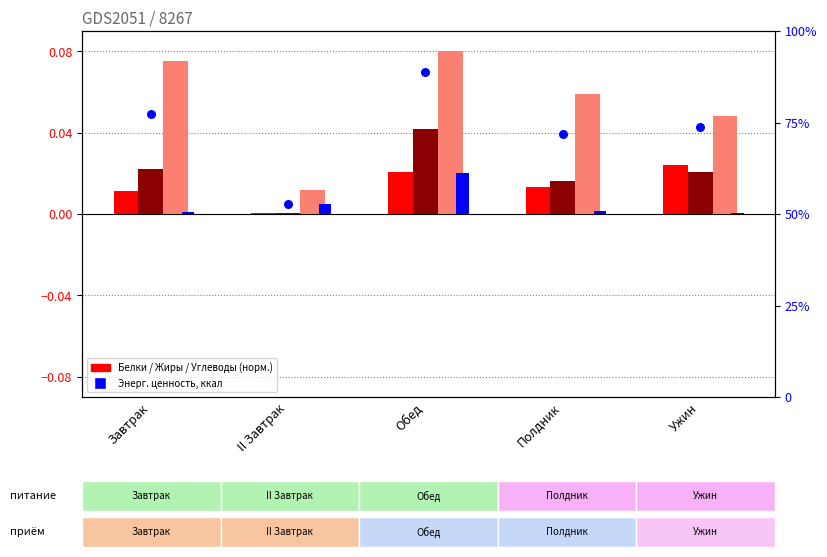

Which series has the largest total across all categories?

Углеводы, г